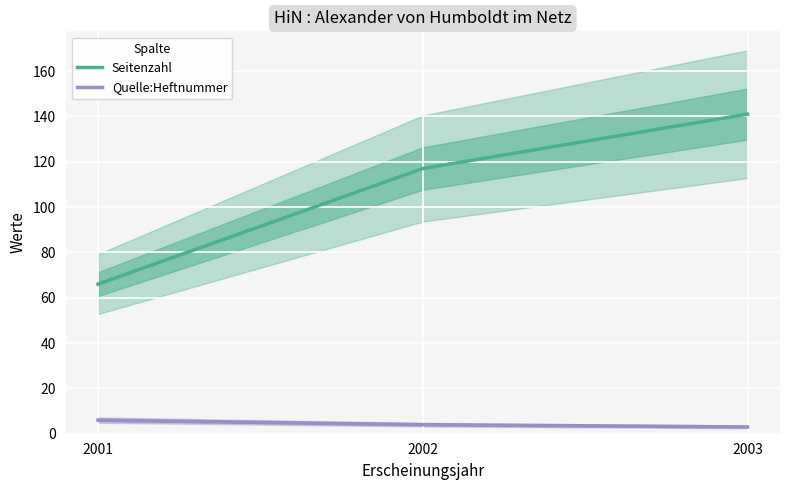

At which category does the chart reach its peak across all series?

2003